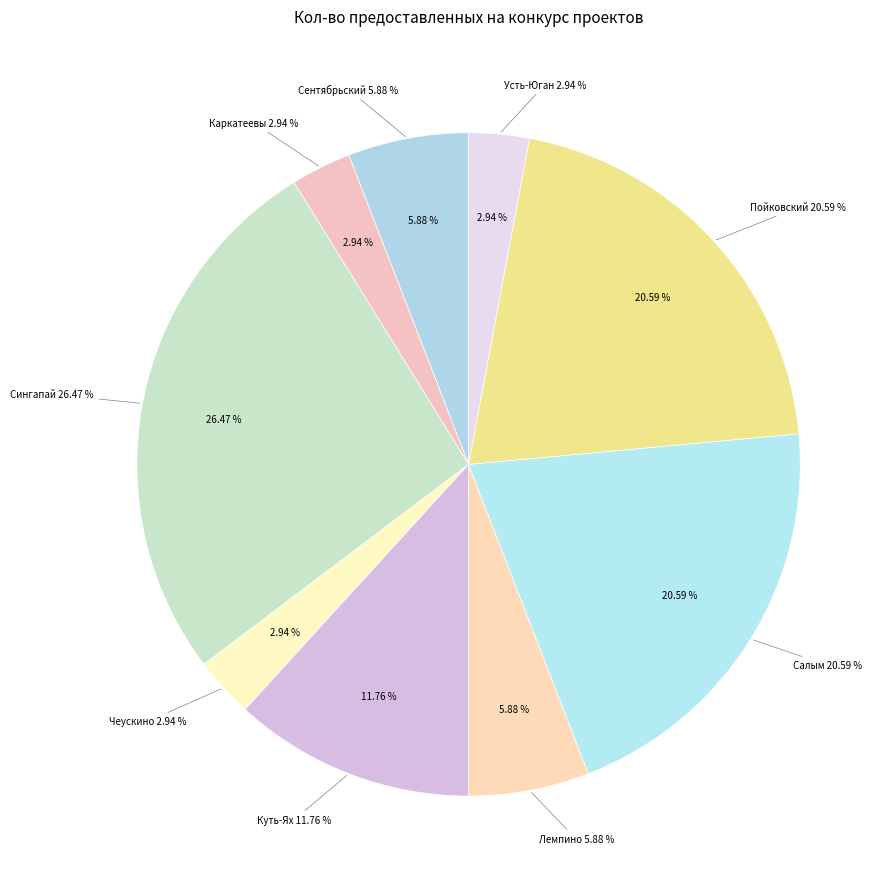

What is the change in value from Сингапай to Усть-Юган?

-8